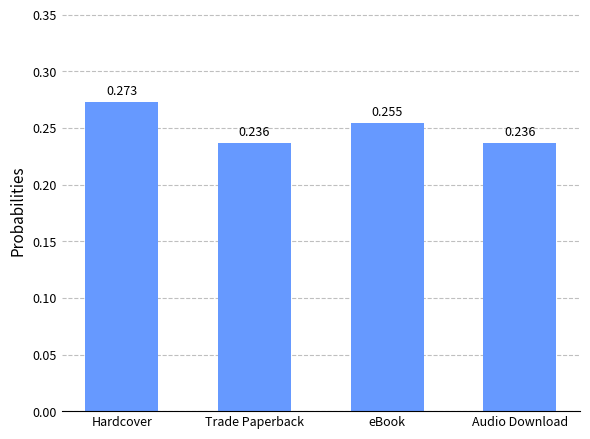

Does the chart contain stacked bars?

No